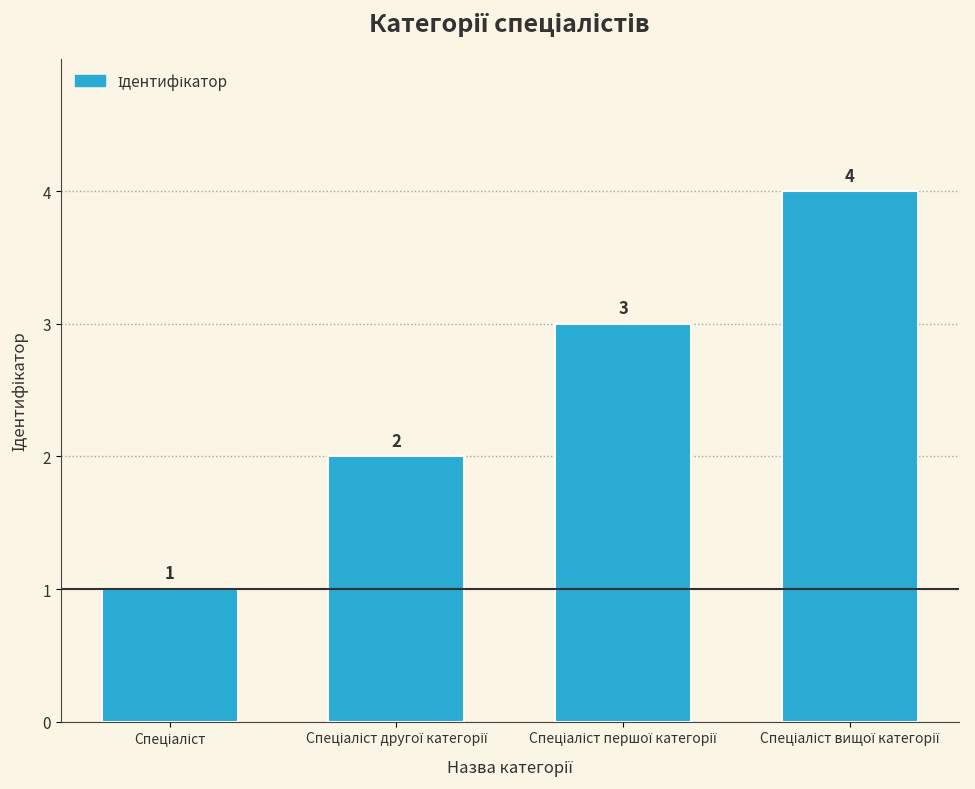

What is the value of the 3rd bar from the left?

3